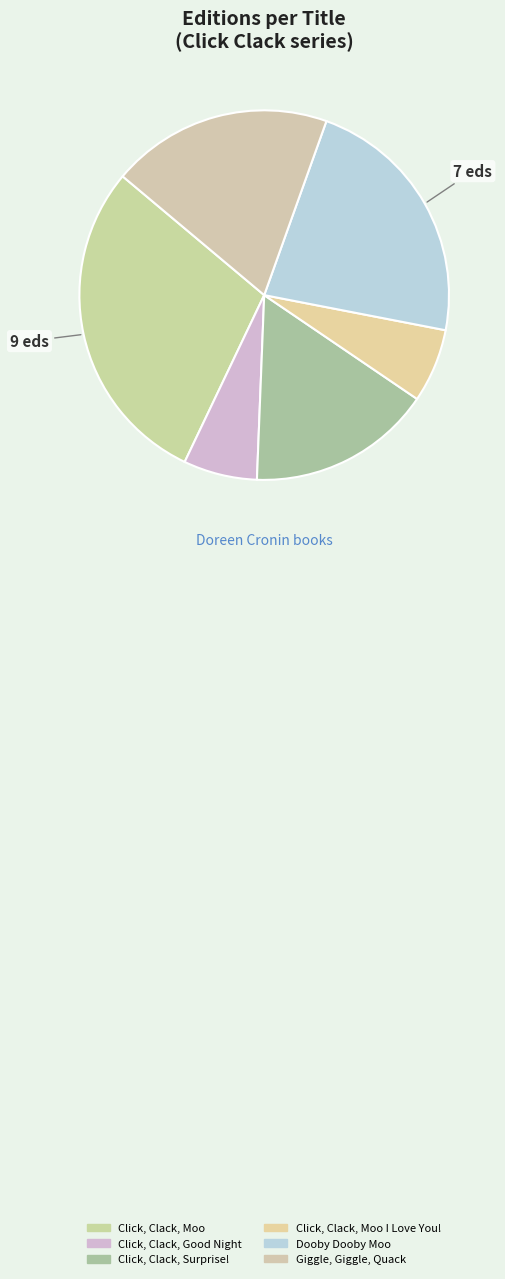

Count the number of slices in the pie.

6